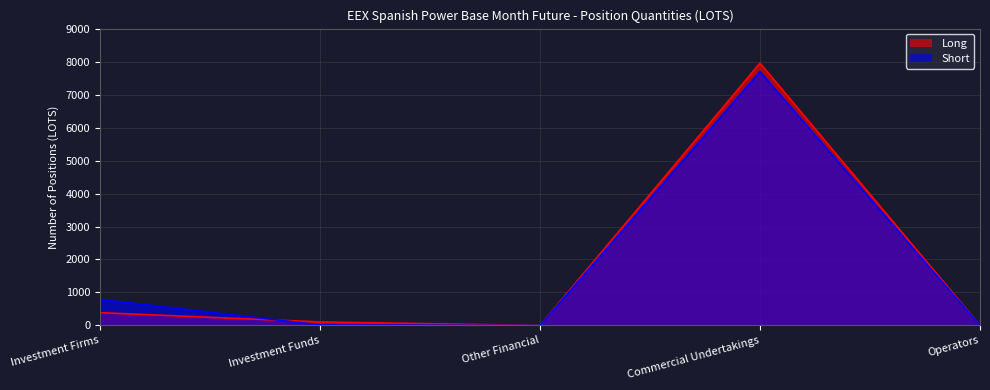

How many values in the Short series are below 16?

2